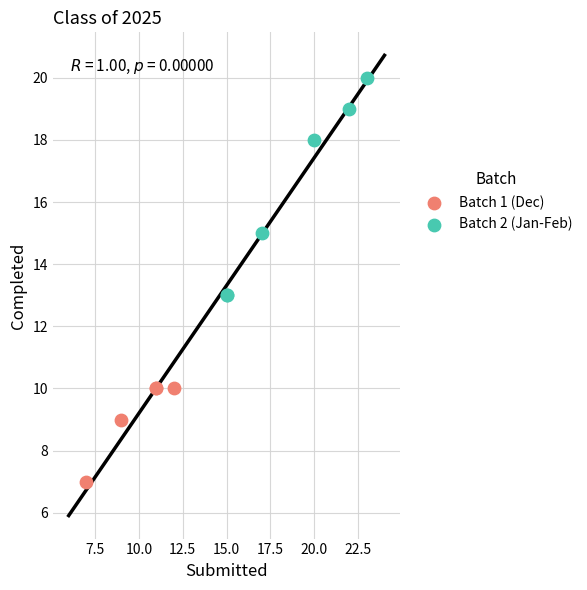

Which series reaches the minimum Y coordinate?

Batch 1 (Dec)